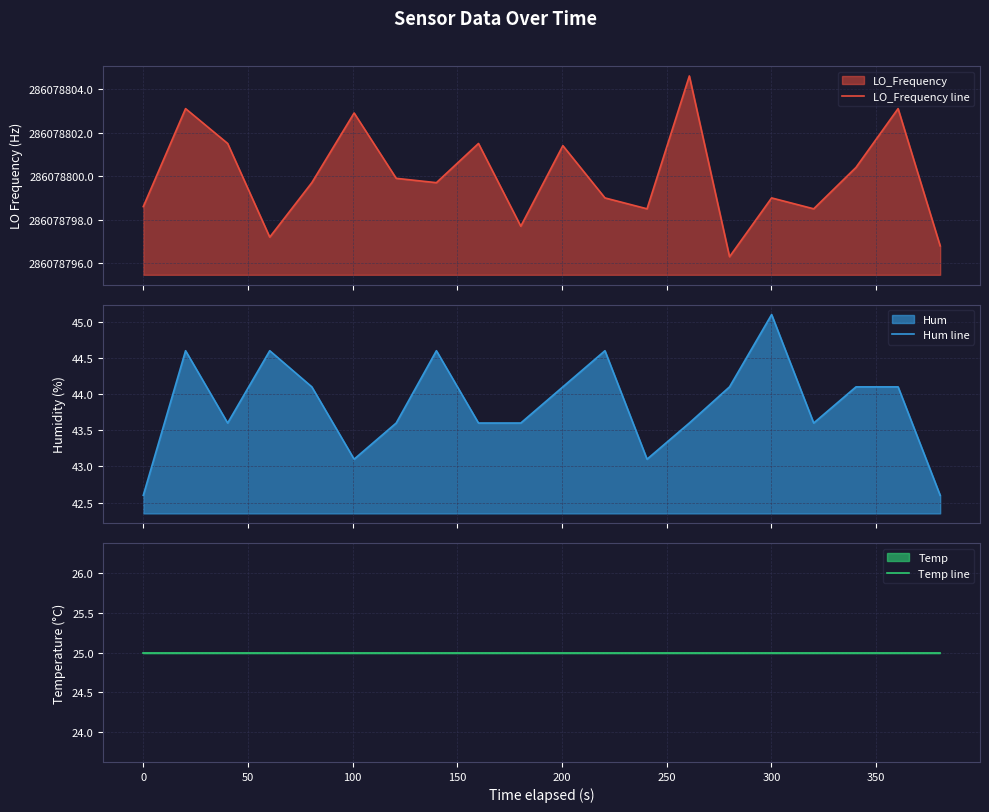

What is the highest value of the Hum line series?

45.1